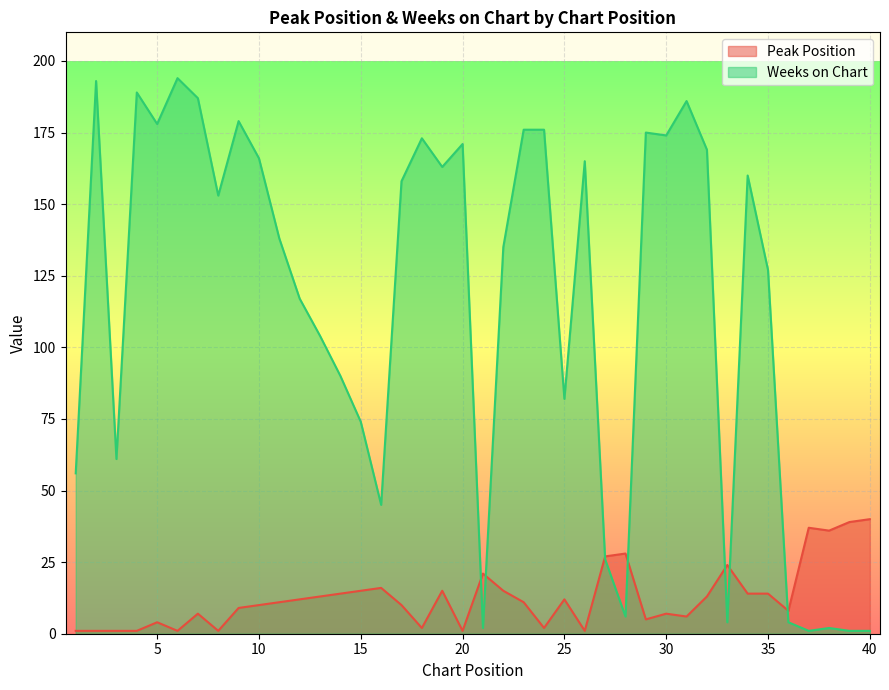

True or false: Weeks on Chart has a value of 94 at 11.

False